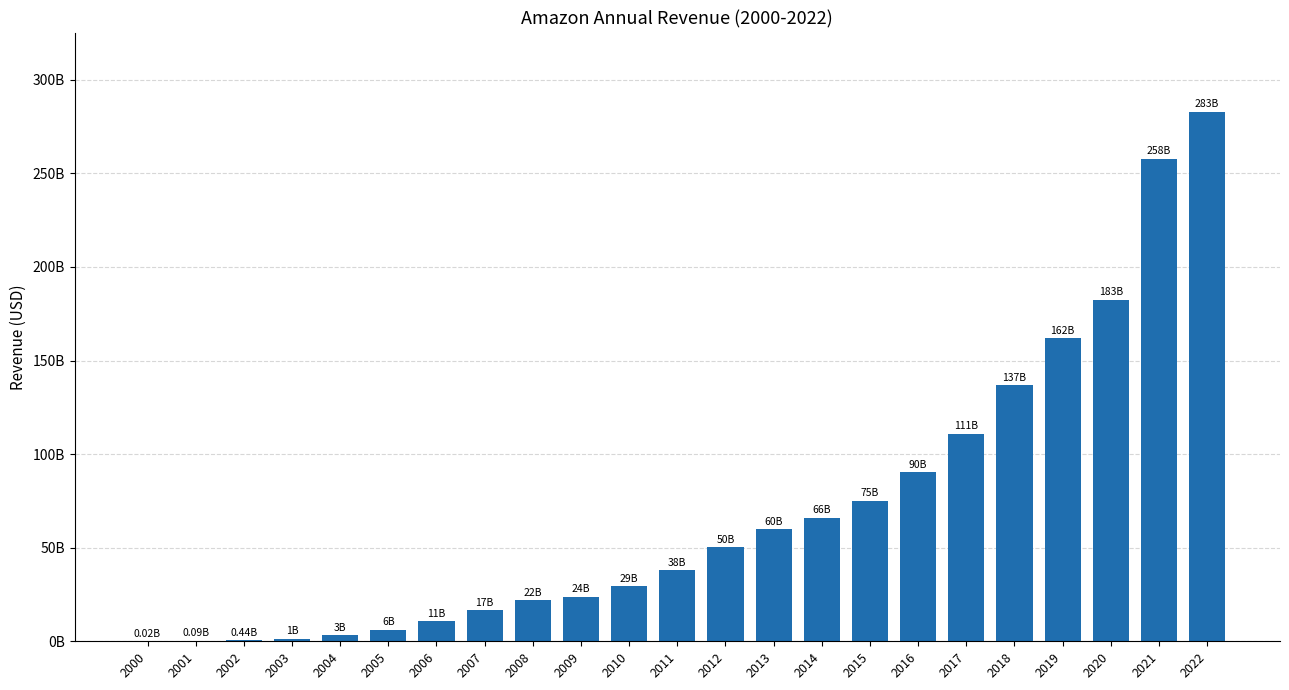

Which label corresponds to the smallest value in the chart?

2000